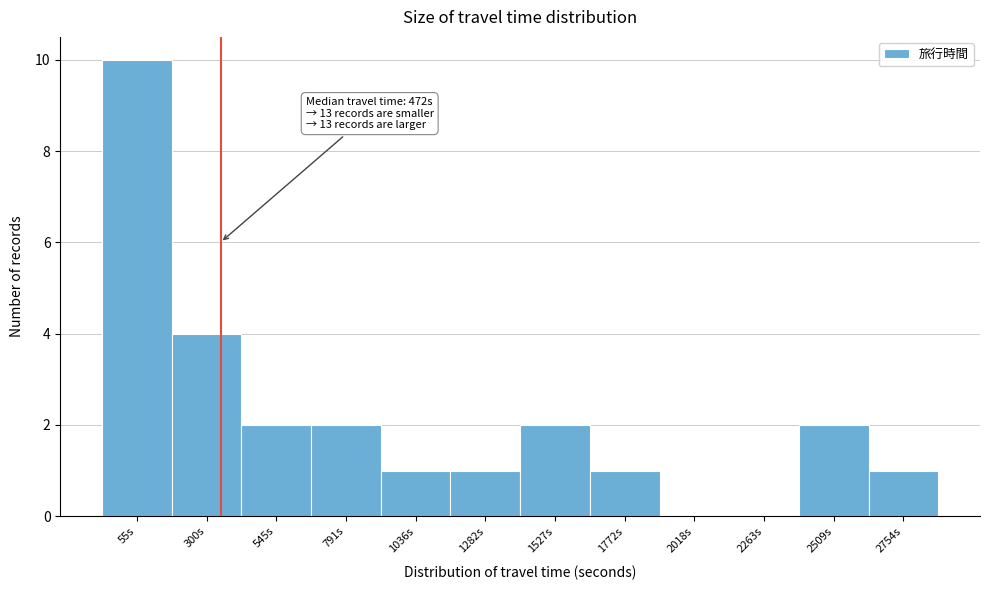

Reading left to right, transcribe all the data shown in this chart.

55s=10	300s=4	545s=2	791s=2	1036s=1	1282s=1	1527s=2	1772s=1	2018s=0	2263s=0	2509s=2	2754s=1